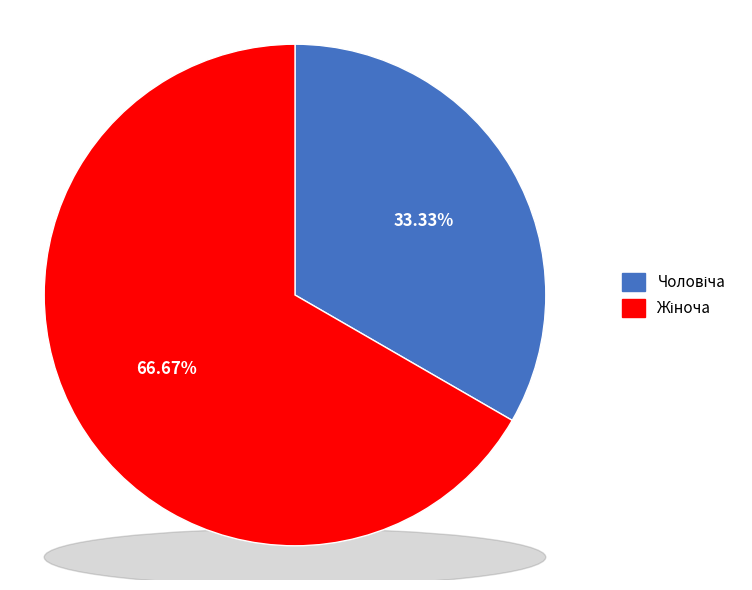

To the nearest percent, what is the difference between the Жіноча and Чоловіча slice percentages?

33%